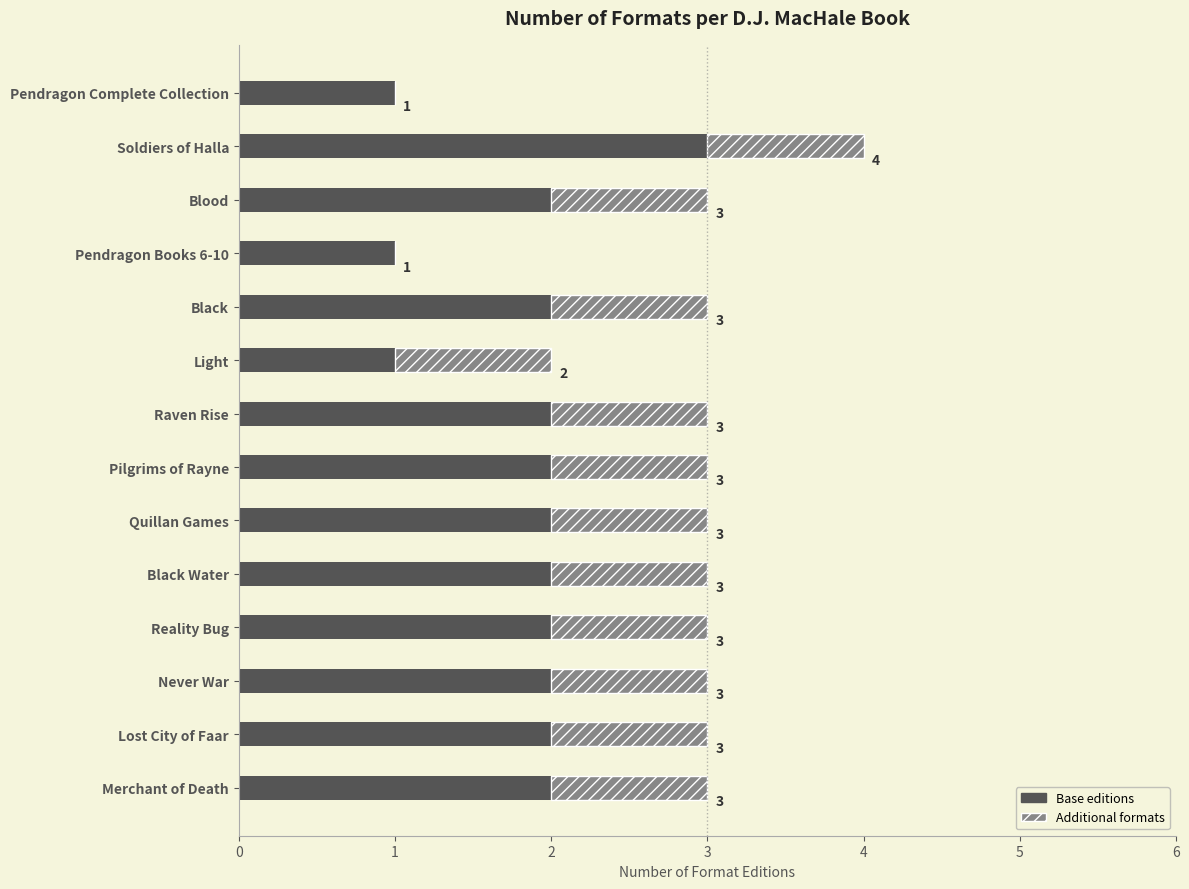

What is the total value across all series at Pilgrims of Rayne?

3